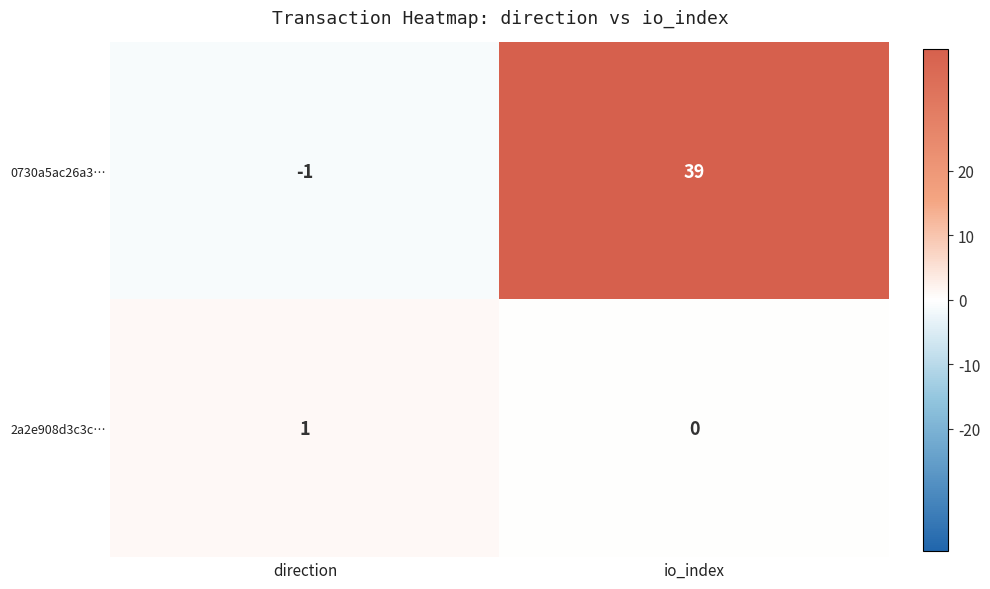

The value of 2a2e908d3c3c… at io_index is 0. True or false?

True